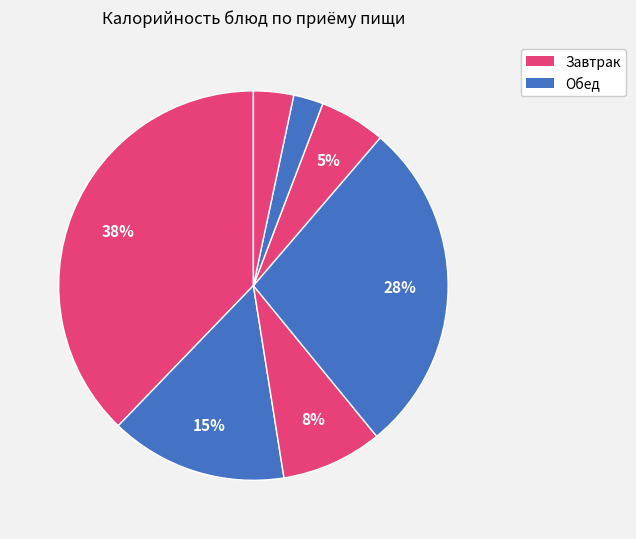

How many segments does this pie chart have?

7